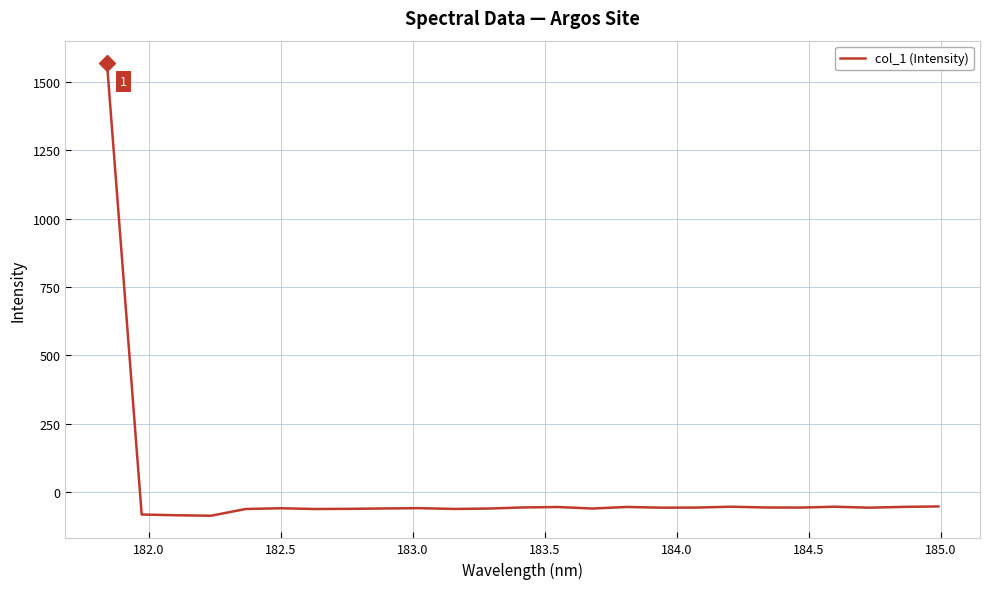

What is the difference between the maximum and minimum values?

1655.7